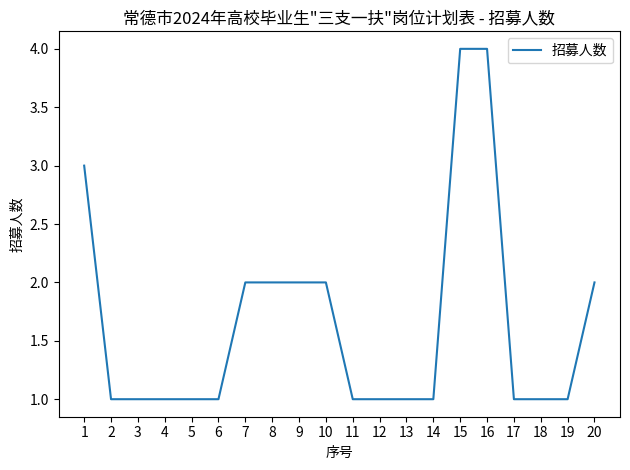

What is the average value?

2